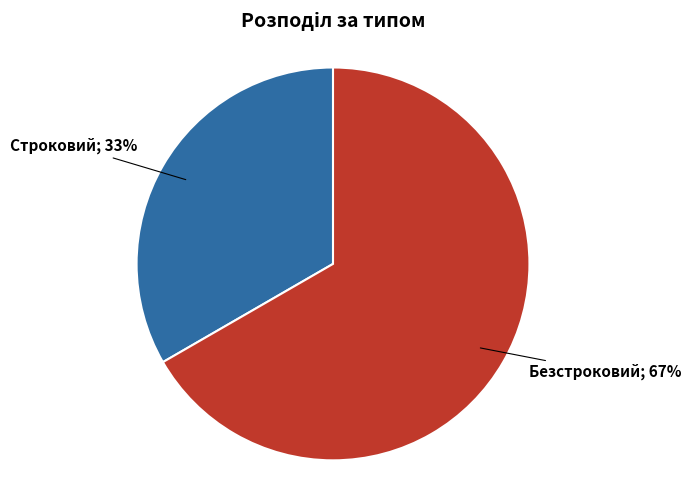

Is there any slice that represents more than half of the pie?

Yes